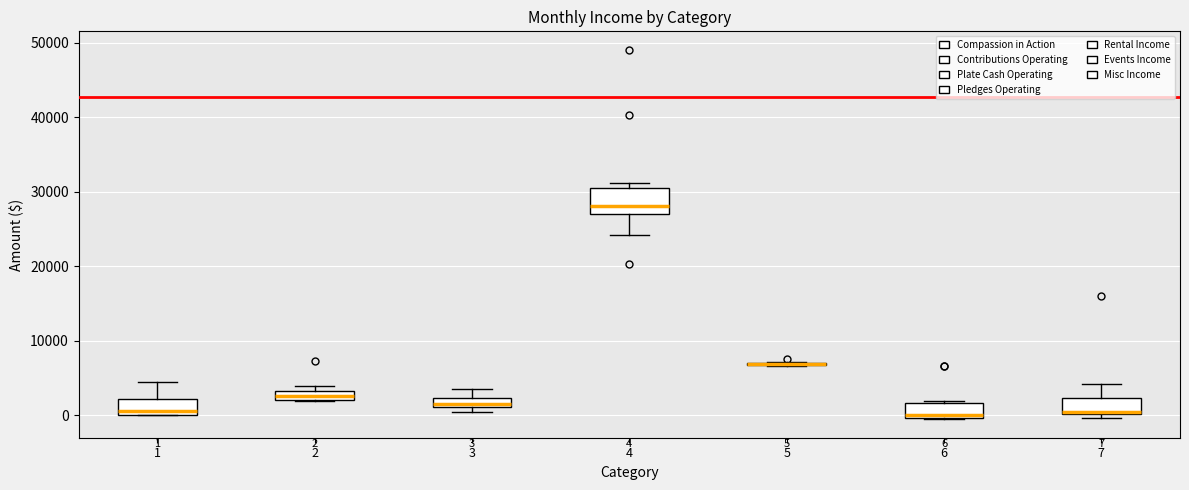

Comparing the boxes themselves (not the whiskers), which one is the tallest?

4